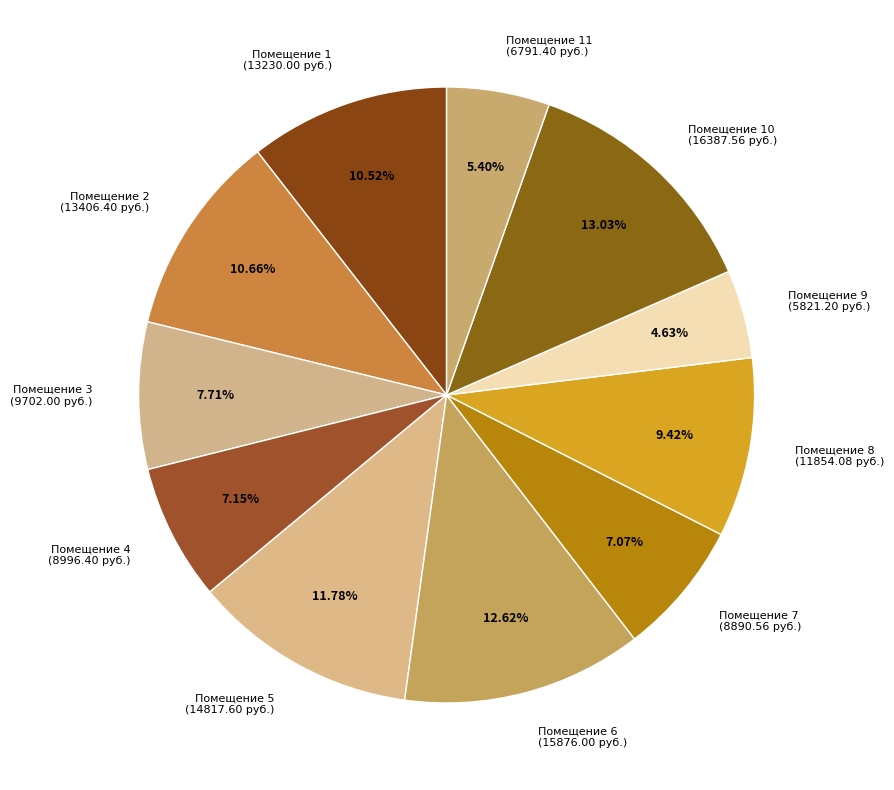

Combined, do Помещение 2 (13406.40 руб.) and Помещение 3 (9702.00 руб.) account for over 50%?

No